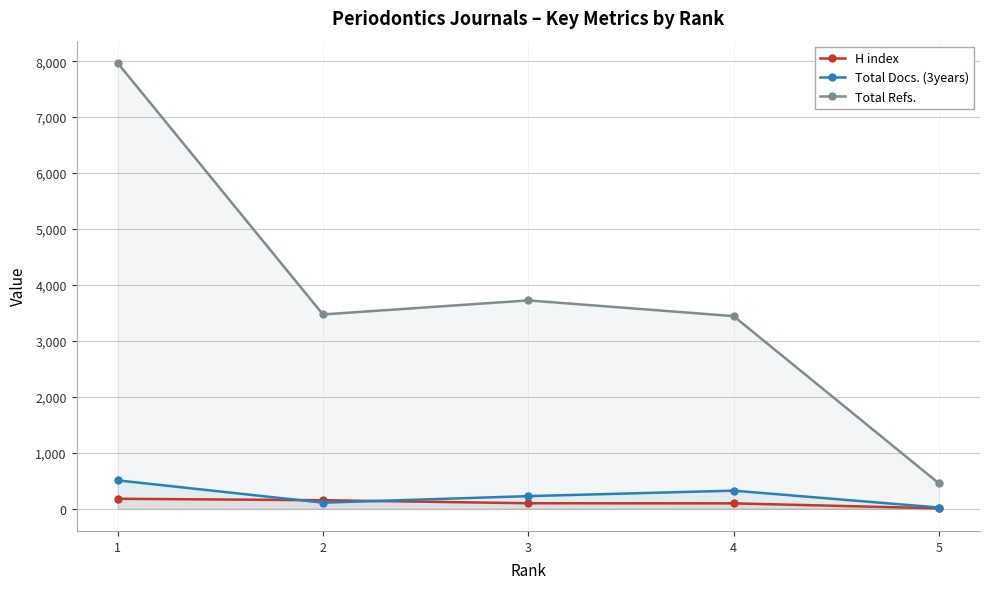

True or false: H index and Total Refs. cross at least once.

False